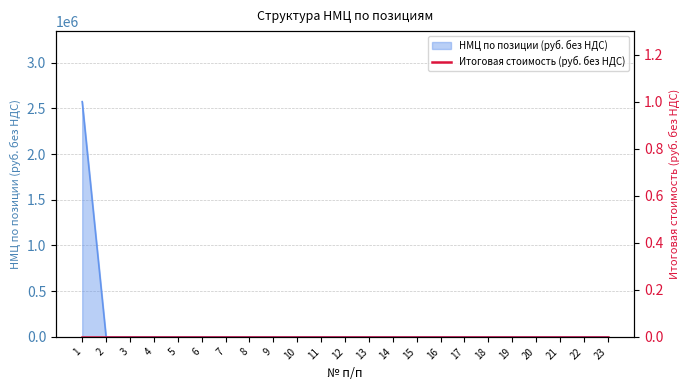

Which has a higher value, 21 or 4?

21